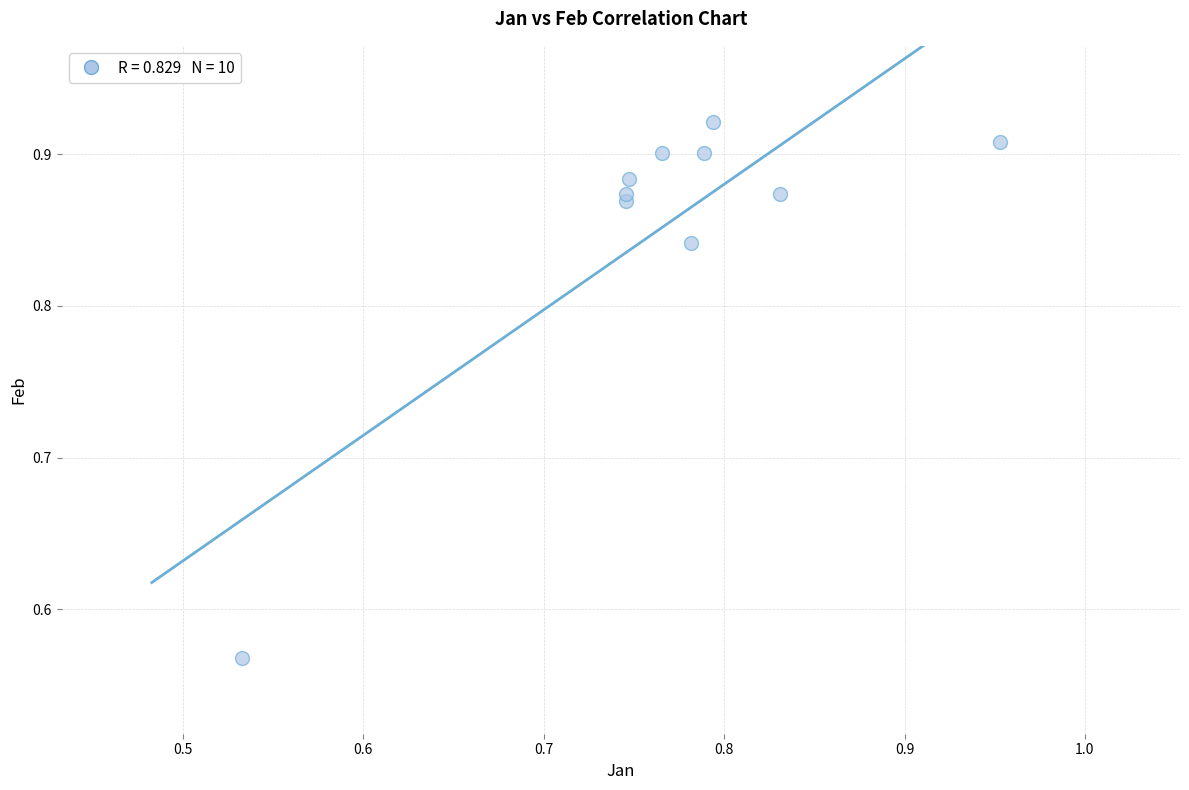

What is the range of X values (max minus min)?

0.4